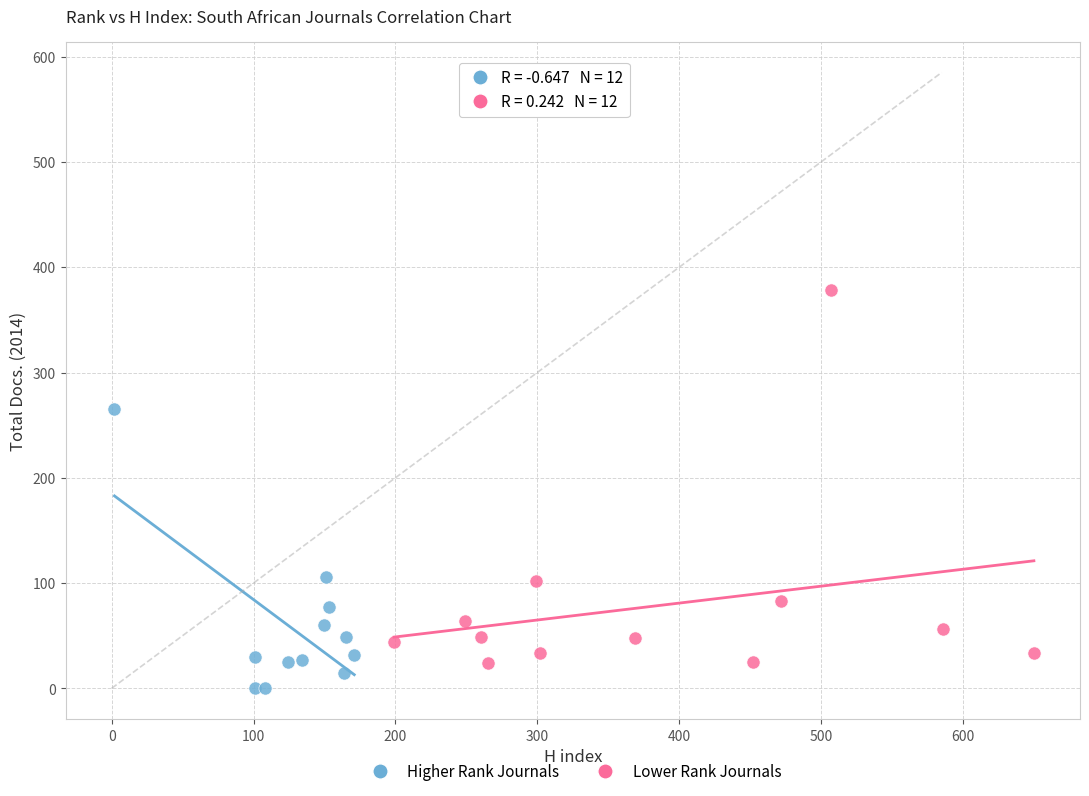

Which series has the largest Y range (max minus min)?

Lower Rank Journals